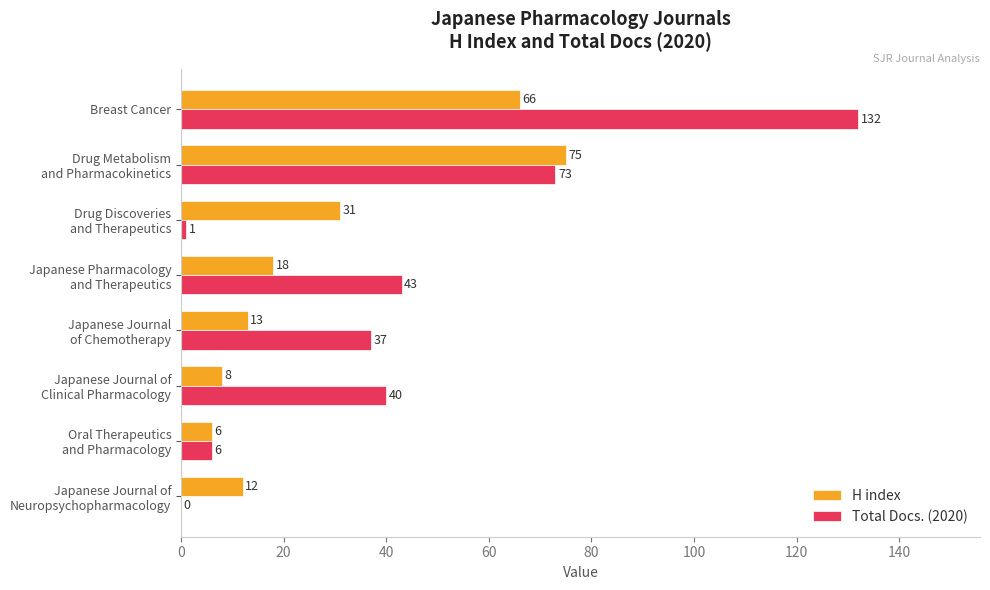

Which series has the largest range (max minus min)?

Total Docs. (2020)